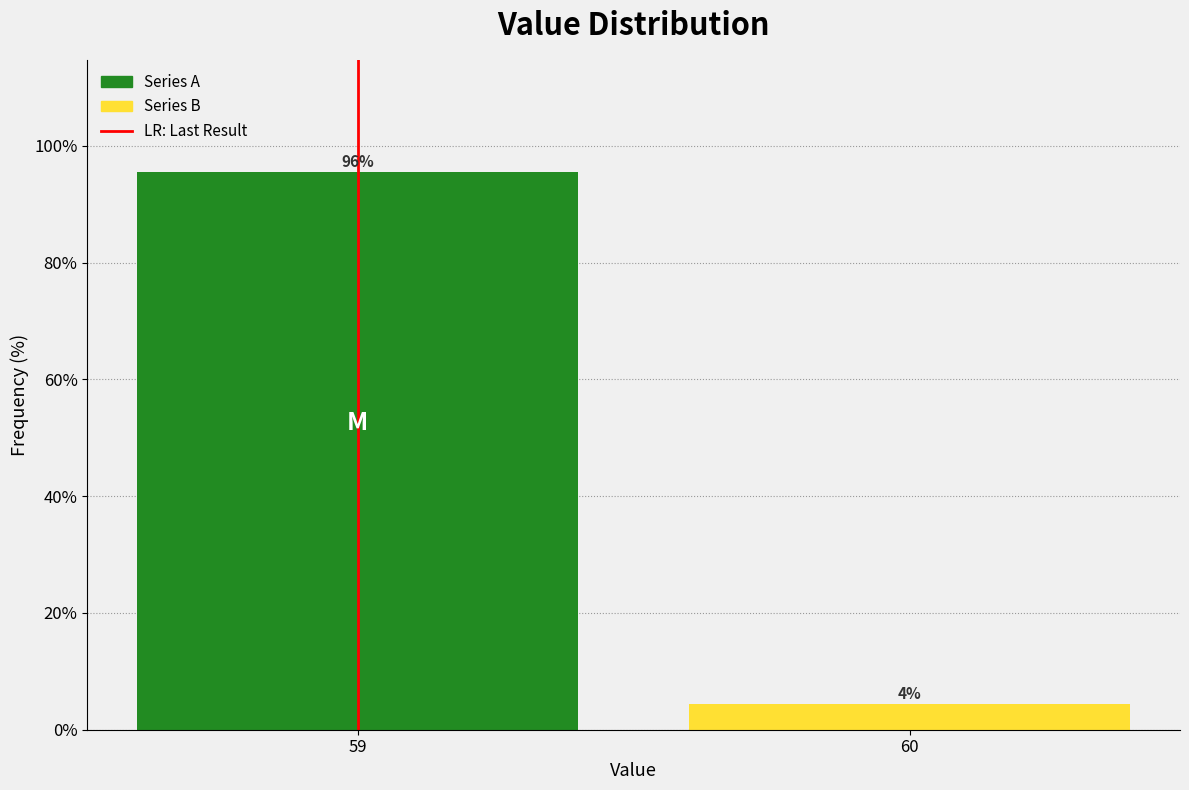

The value at 59 is 95.6. True or false?

True